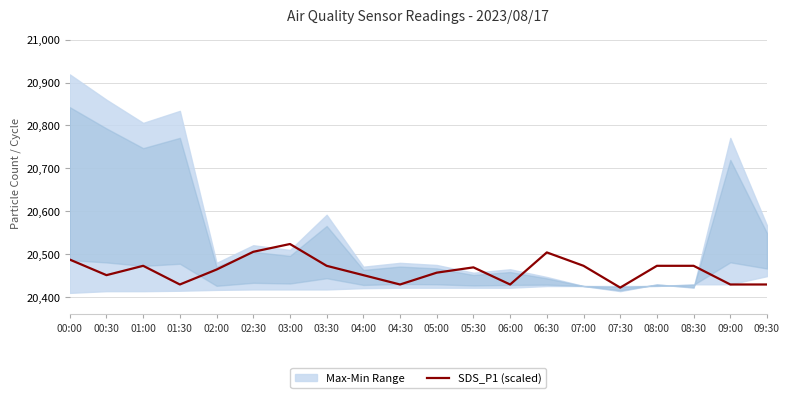

What is the label of the 19th point from the left?

09:00